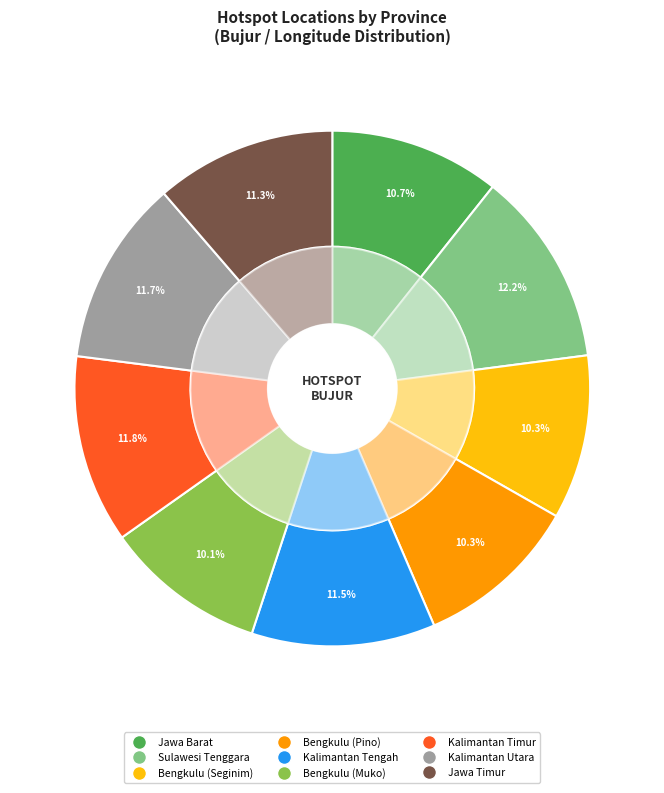

How many slices are in this pie chart?

9